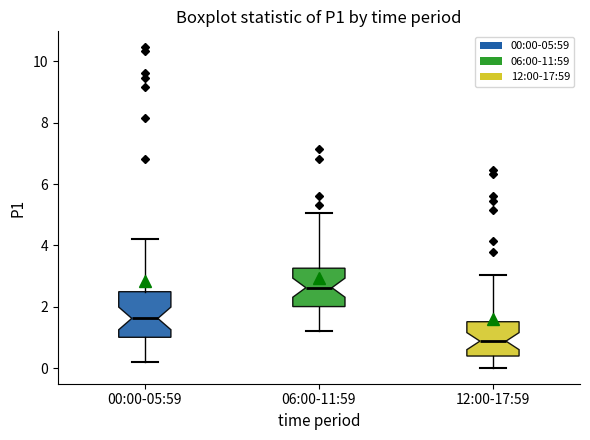

Reading left to right, read every box against the y-axis: the position of its median line, the range the box covers, and the ends of its whiskers. The values are not printed on the chart, so give them approximately, as read against the axis.

00:00-05:59: median 1.6, box 1.0 to 2.4, whiskers 0.2 to 4.2
06:00-11:59: median 2.6, box 2.0 to 3.2, whiskers 1.2 to 5.0
12:00-17:59: median 0.8, box 0.4 to 1.6, whiskers 0.0 to 3.0